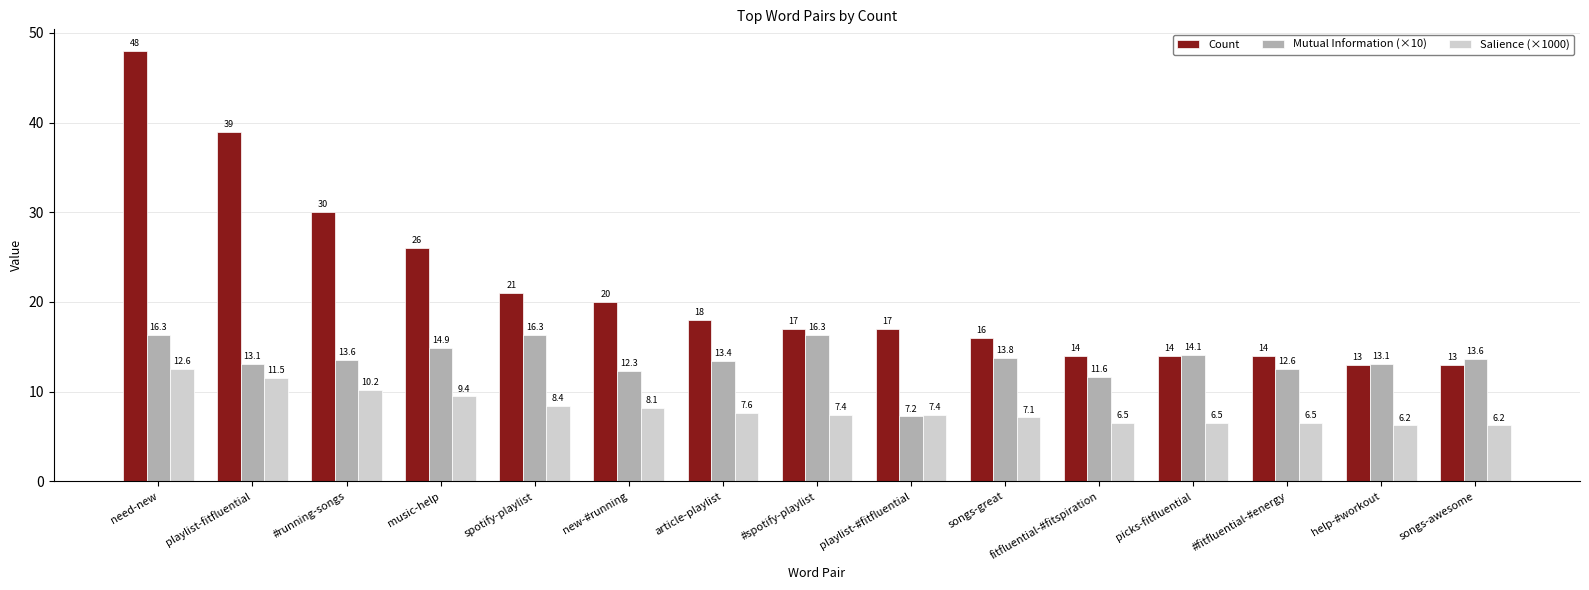

What is the label of the 5th bar from the left?

spotify-playlist